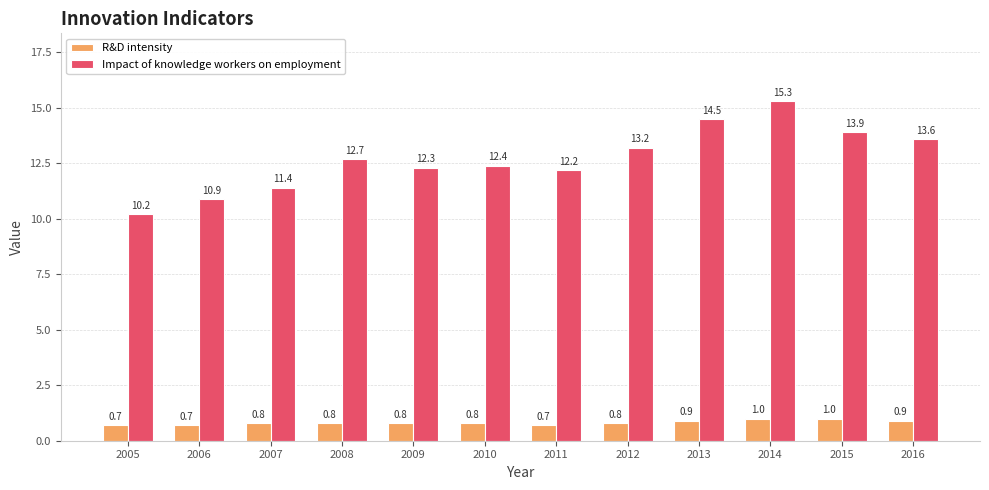

At which label is Impact of knowledge workers on employment closest to 12?

2011